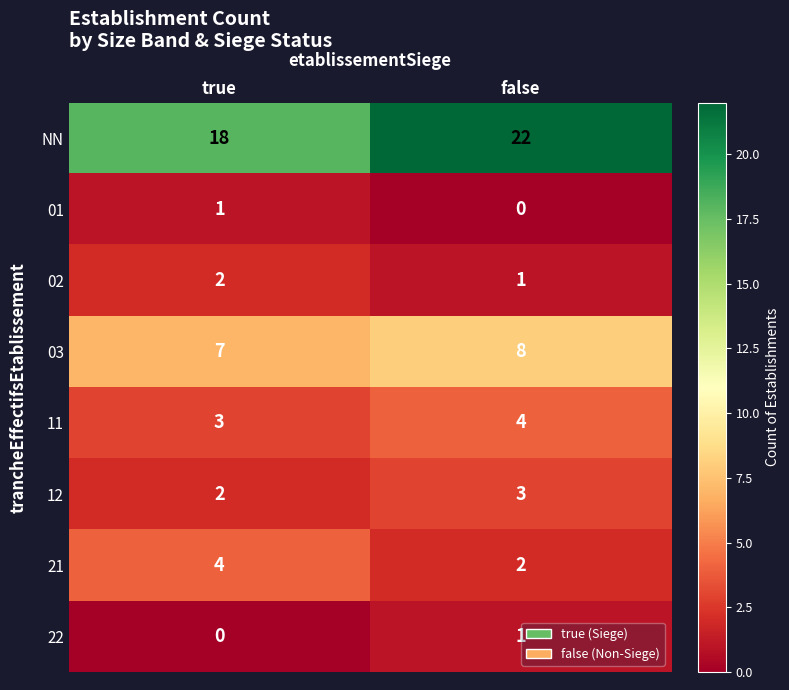

At which label is 03 closest to 7?

true